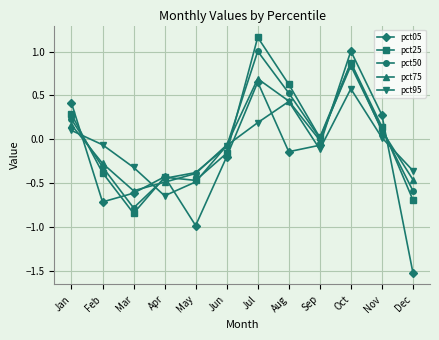

Where is pct05 nearest to the value 0?

Sep